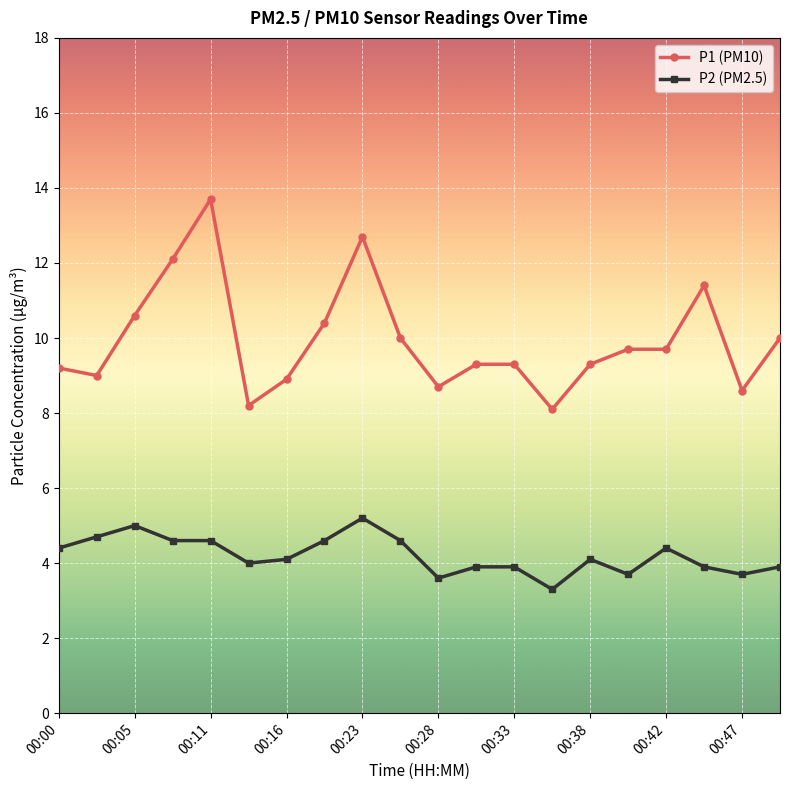

Does the chart have visible grid lines?

Yes